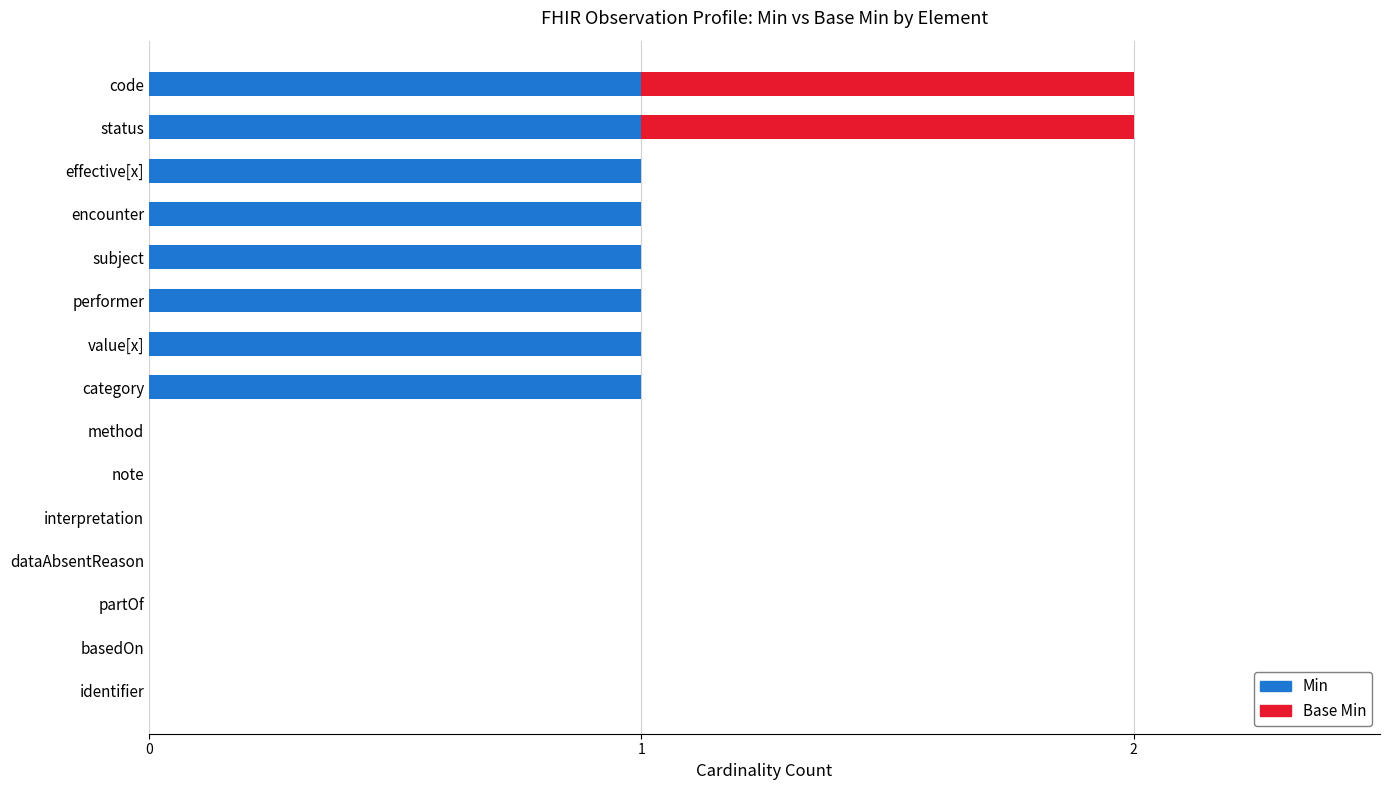

The Min series shows 0 at note. True or false?

True